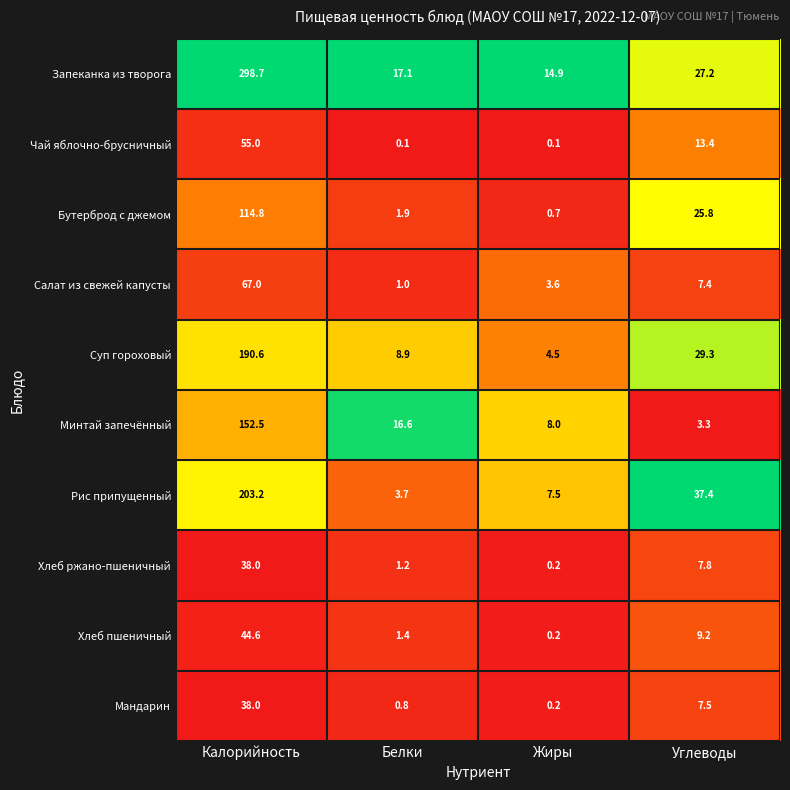

Which category has the highest value across all series?

Калорийность